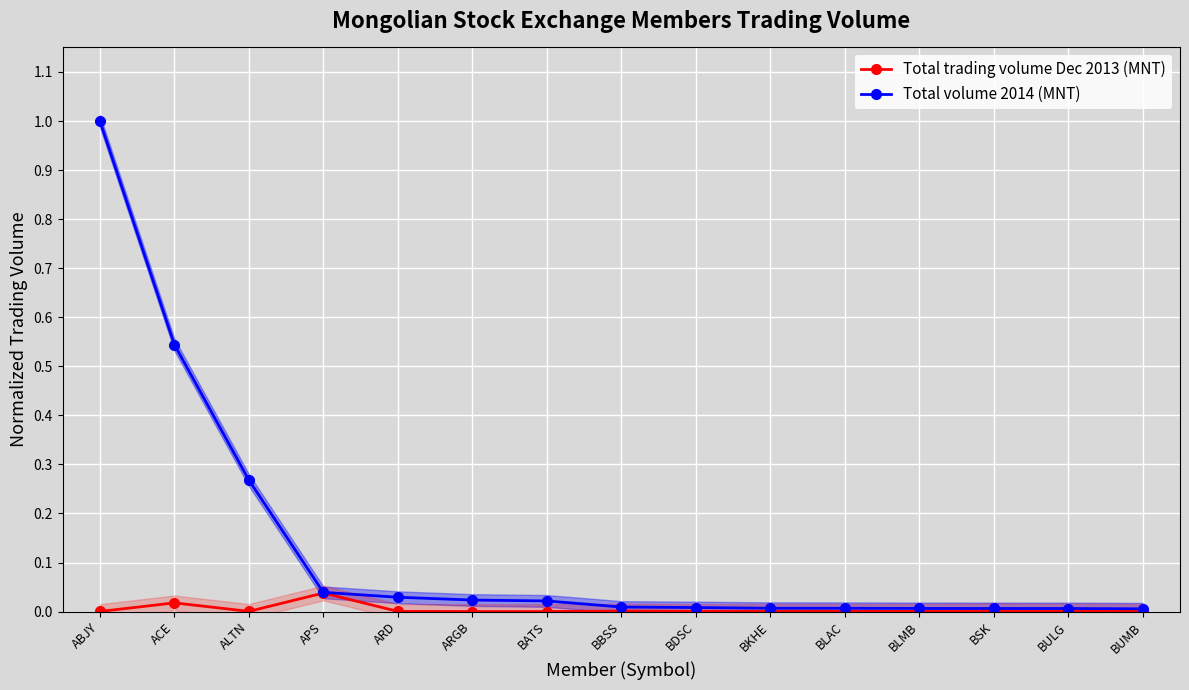

Which series has the largest range (max minus min)?

Total volume 2014 (MNT)